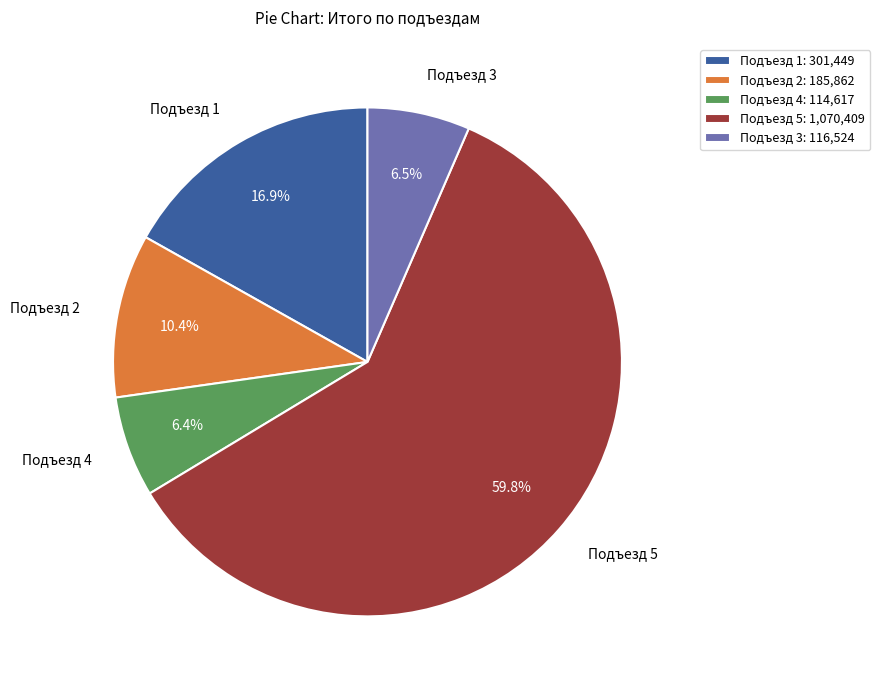

Is Подъезд 3 the majority of the pie?

No